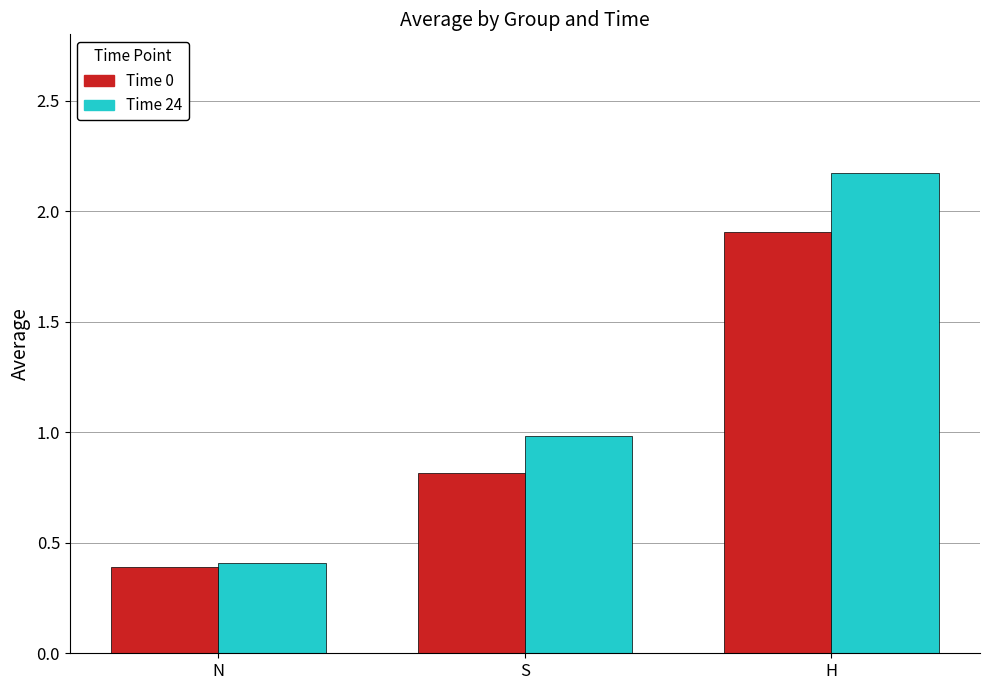

How many series are shown in this chart?

2